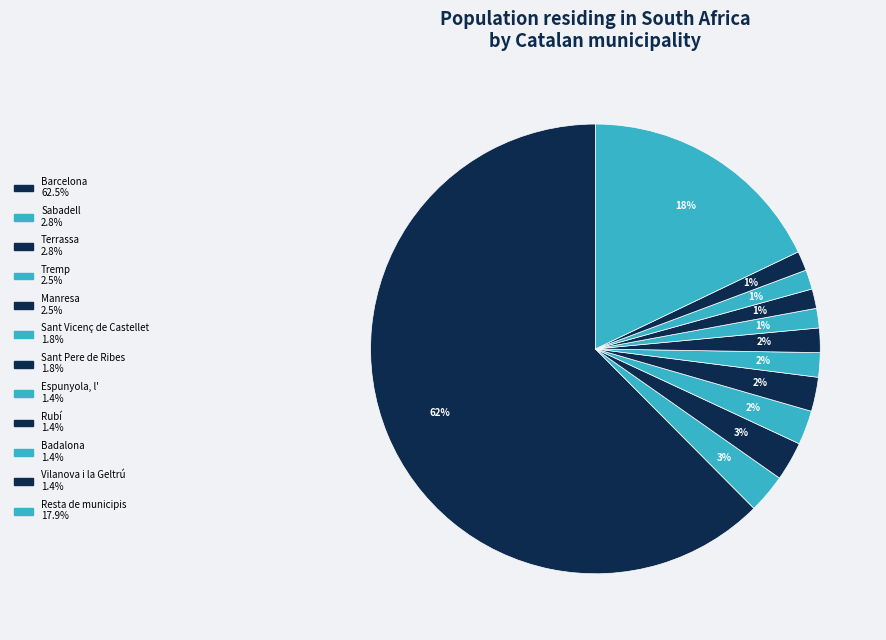

What portion of the pie excludes Tremp?

97.5%